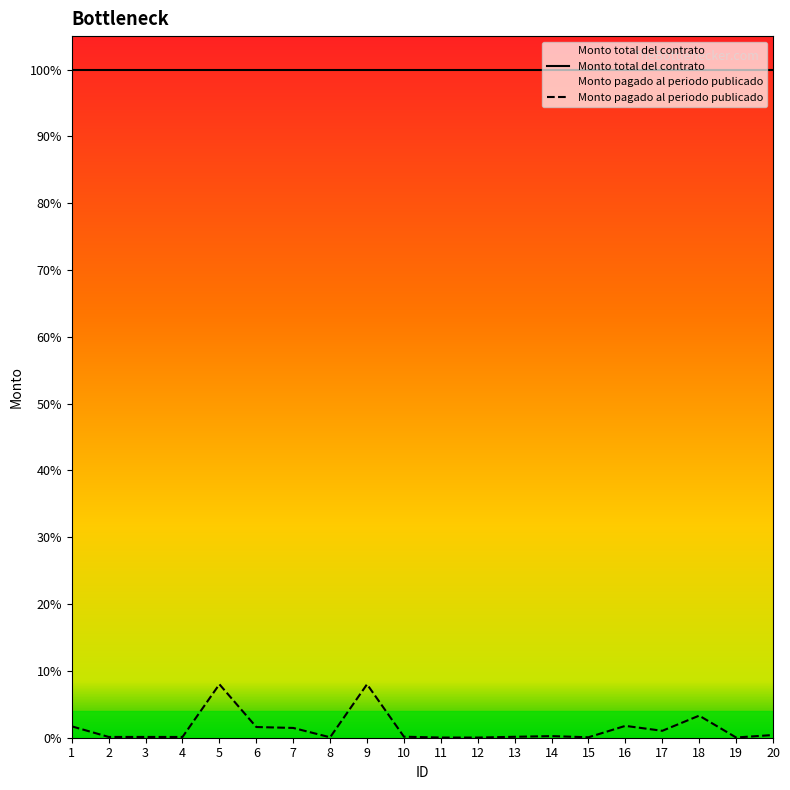

Which label corresponds to the smallest value in the chart?

12